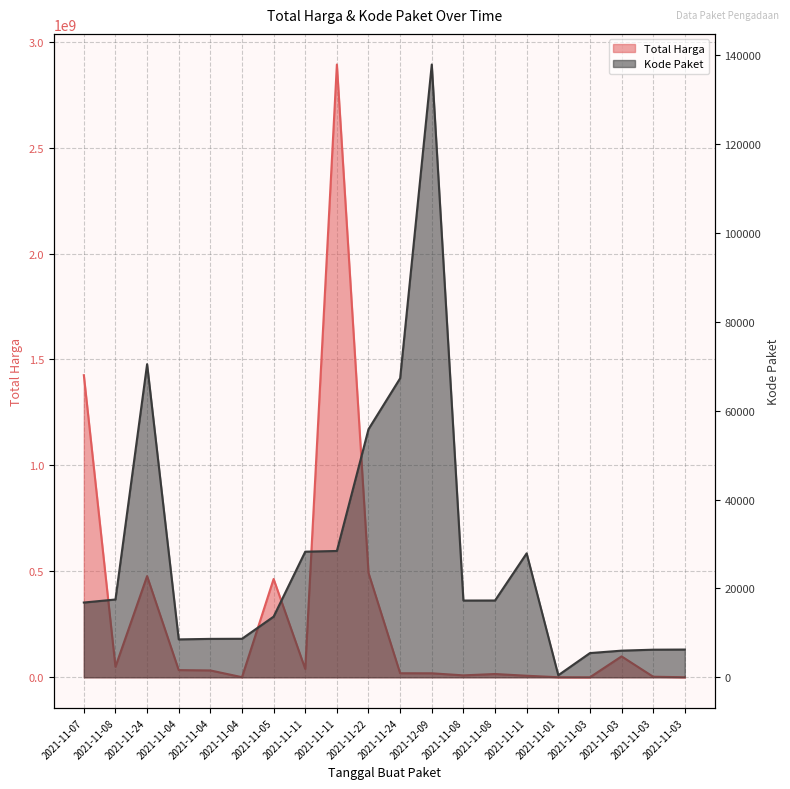

What are all the series names shown in the legend?

Total Harga, Kode Paket